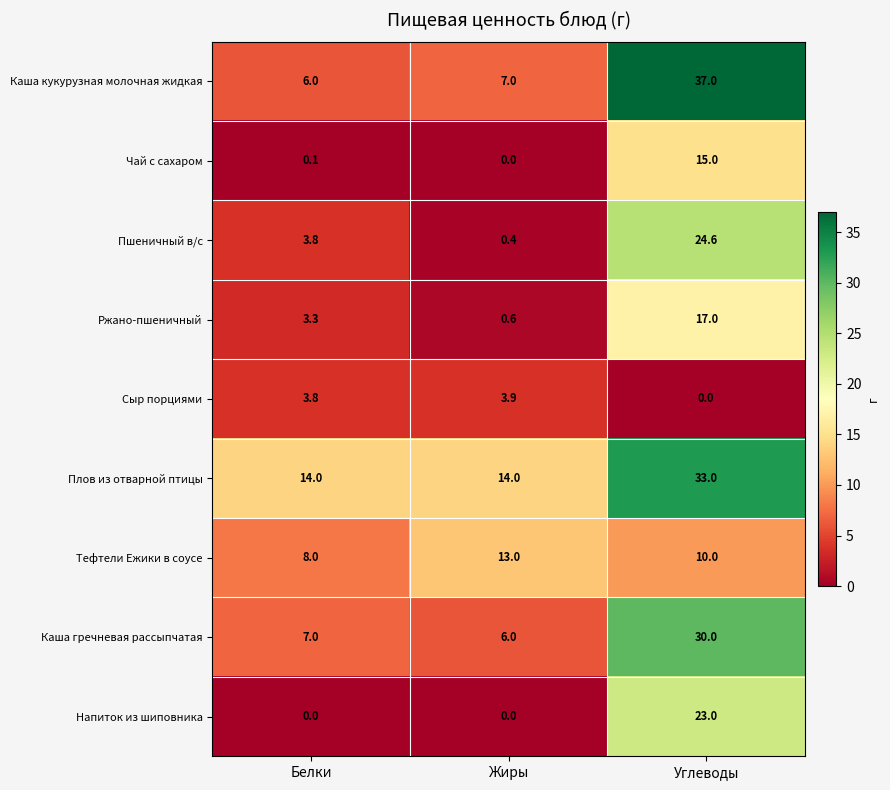

Count the Плов из отварной птицы values in the range 14 to 33.

3